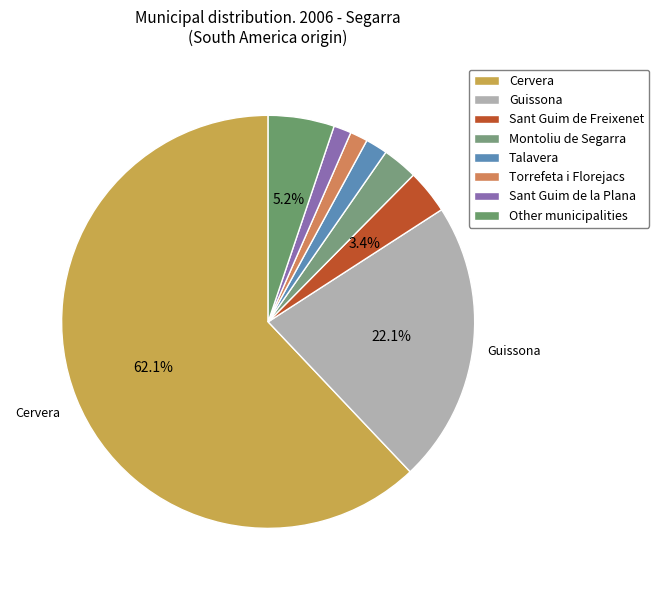

Is Montoliu de Segarra the majority of the pie?

No